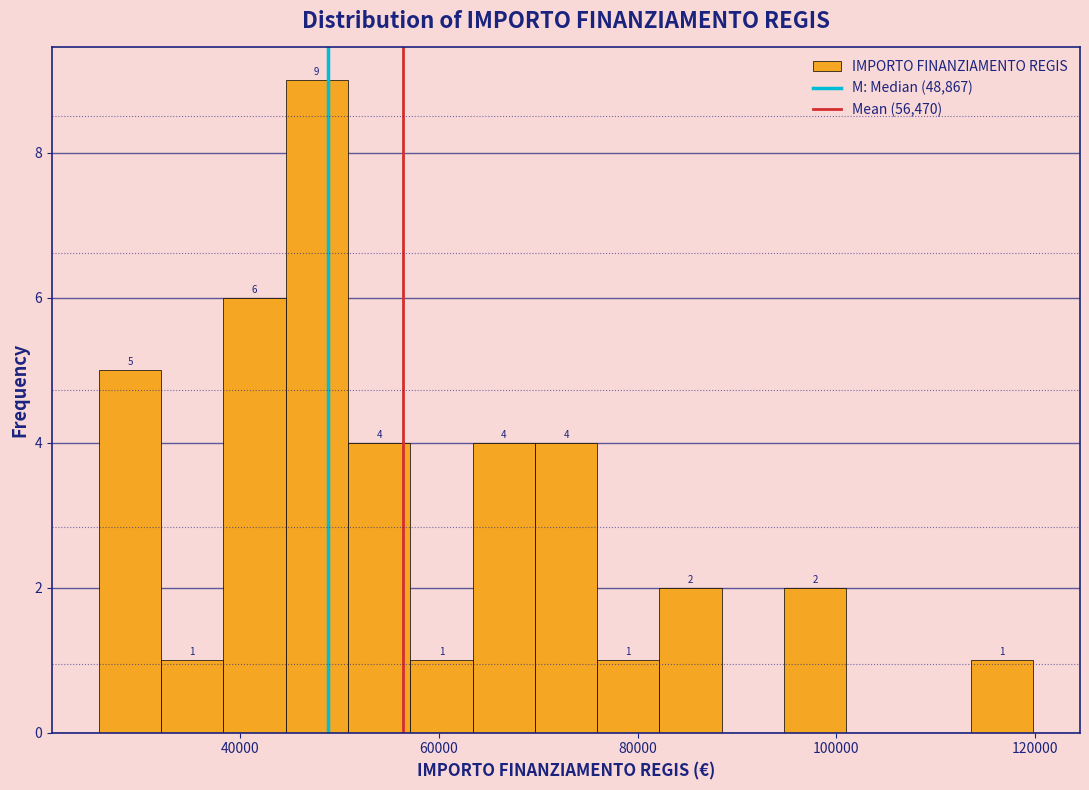

Read against the x-axis, roughly where is the centre of the tallest bar?

48000